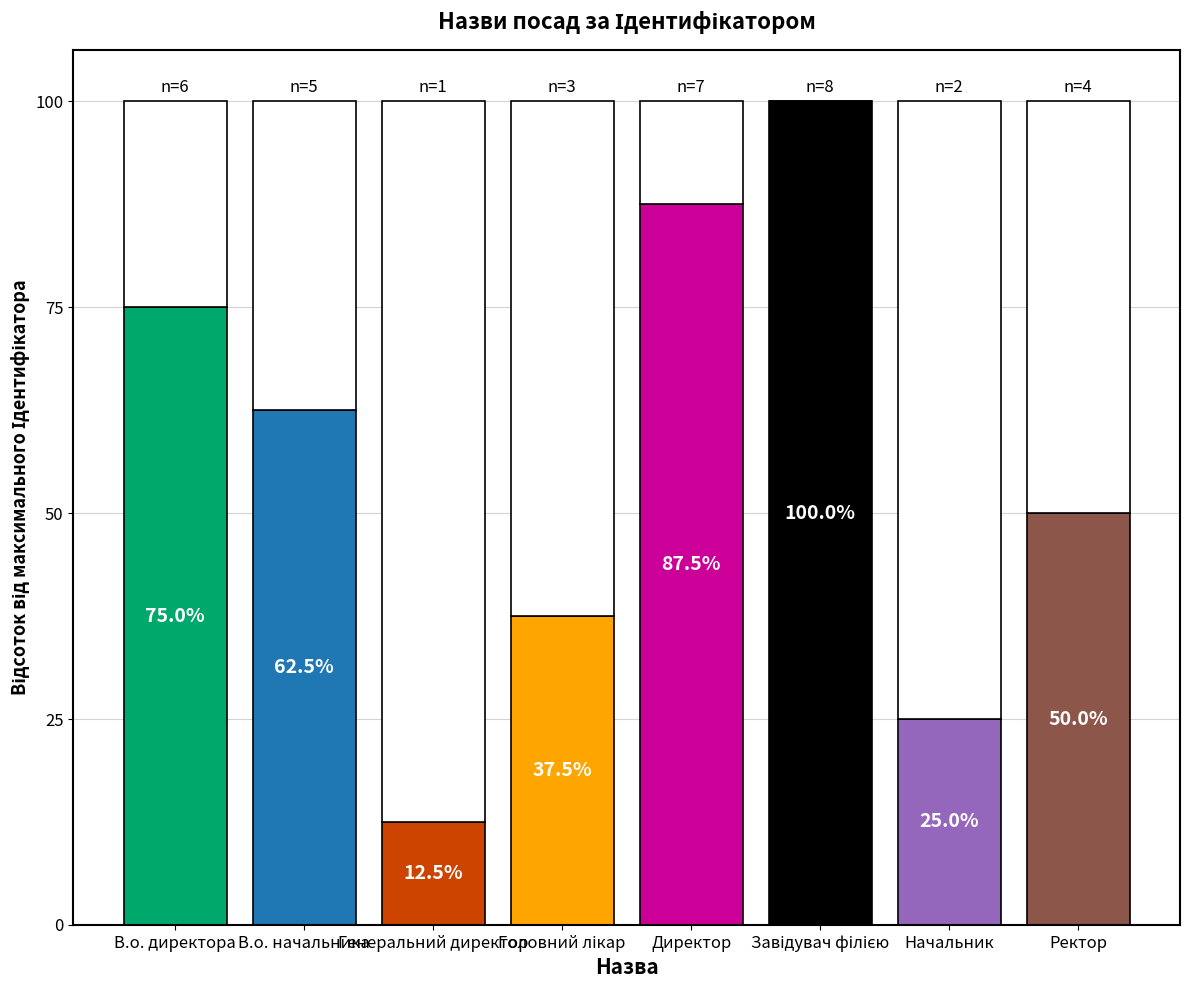

How many bars are there in total?

8